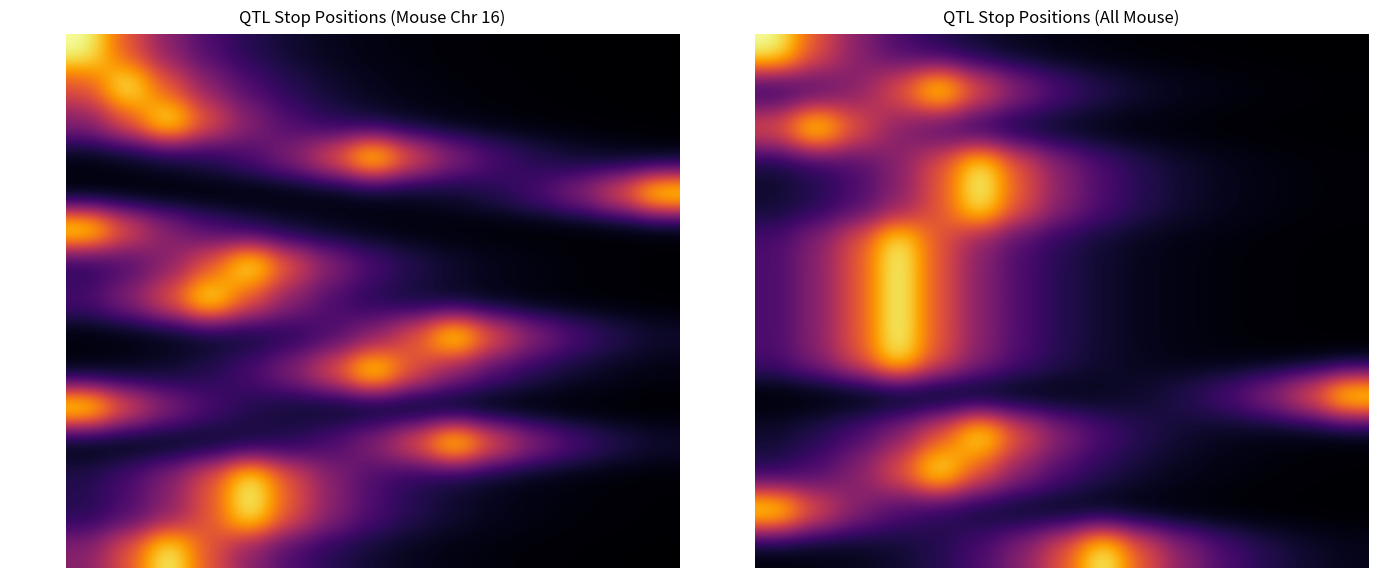

Rank the series by their maximum value, from highest to lowest.

Nilac10_m, Obq35_m, Ppsl_m, Pstc4_m, Rapop6_m, Scvln7_m, Skl7_m, Skts9_m, Skull23_m, Skwq4_m, Tibl9_m, Tip4_m, Vasr1_m, Zlq7_m, Mopkd2_m